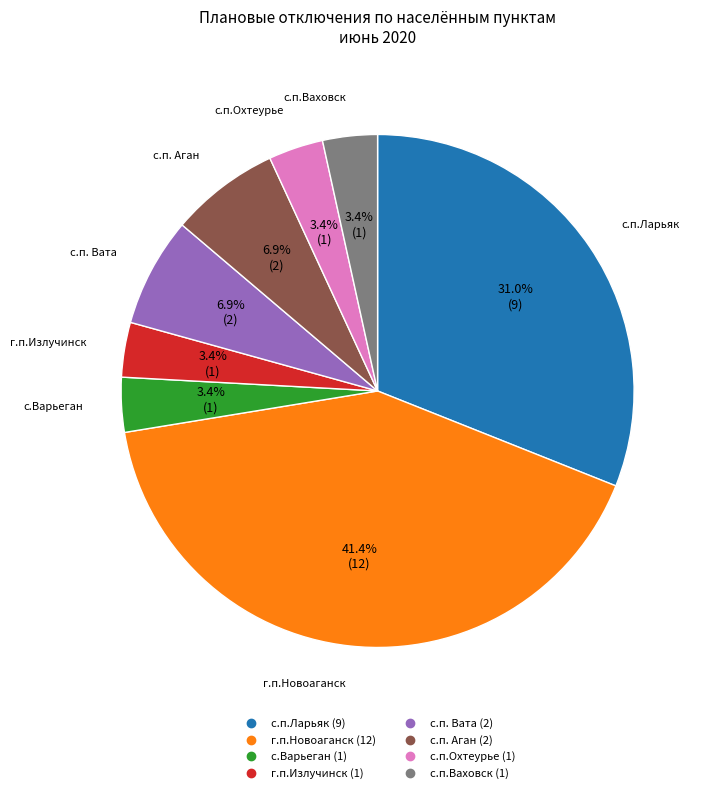

Is there any slice that represents more than half of the pie?

No